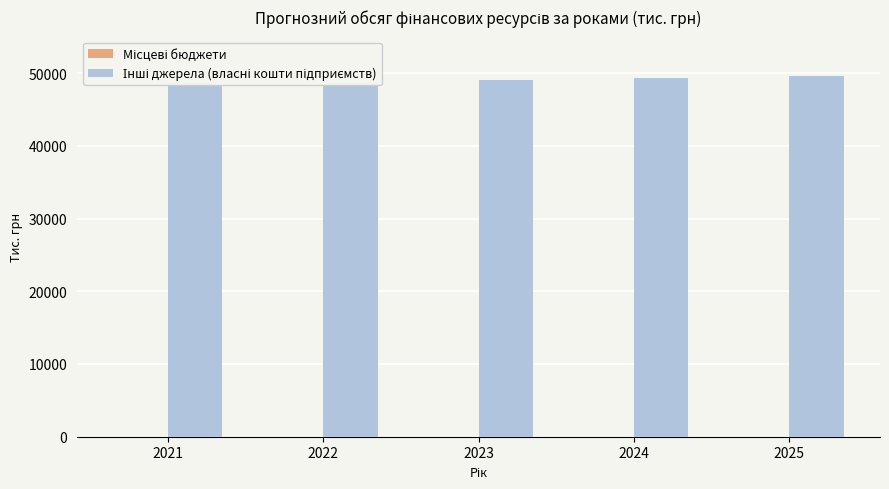

At which category is the sum across all series the highest?

2025